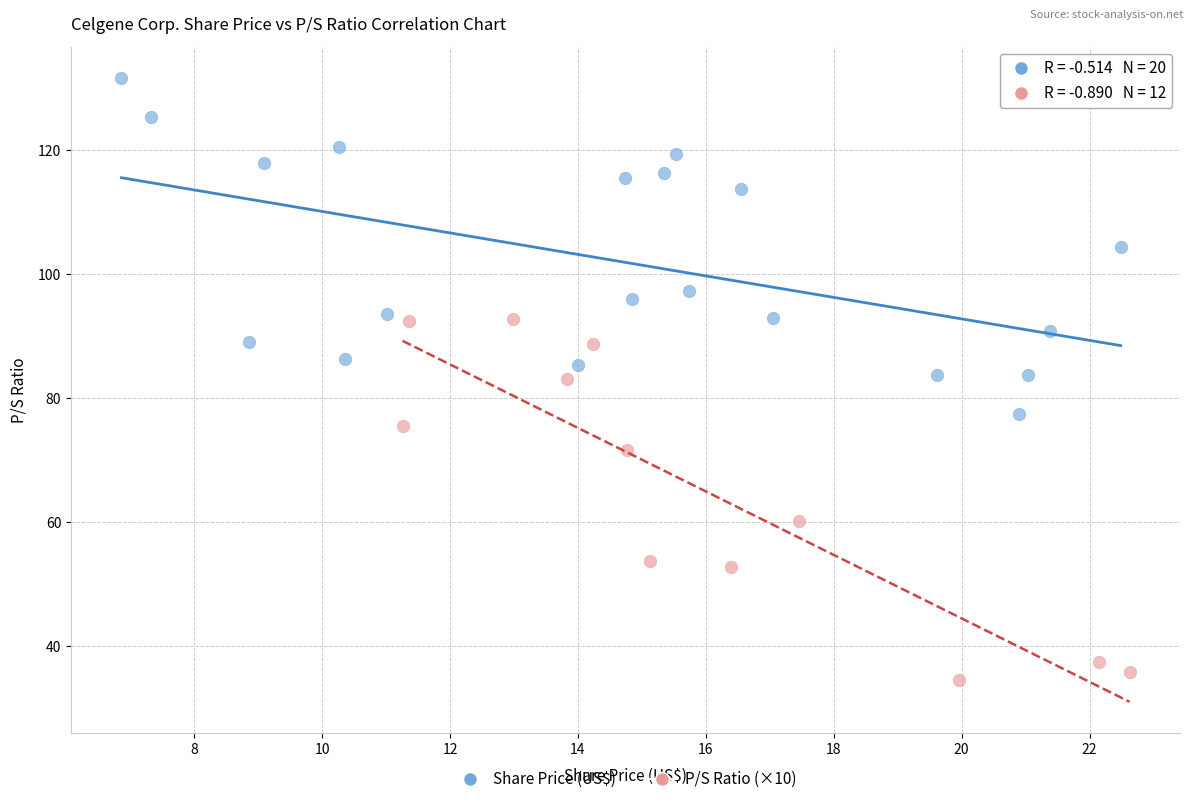

Which series contains the lowest Y value?

P/S Ratio (×10)